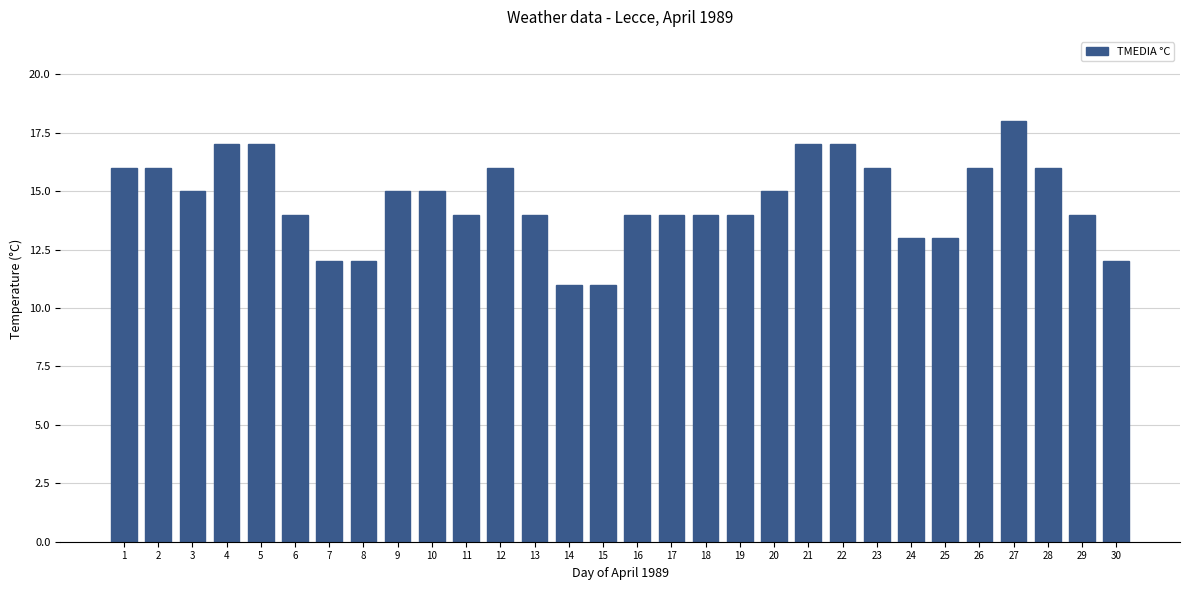

Is it true that the value at 6 is 14?

True